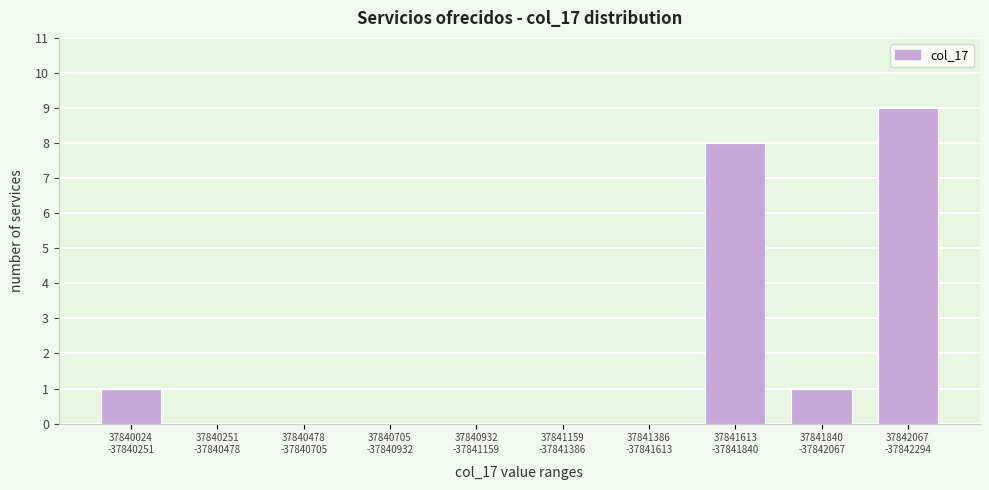

What is the greatest value displayed?

9